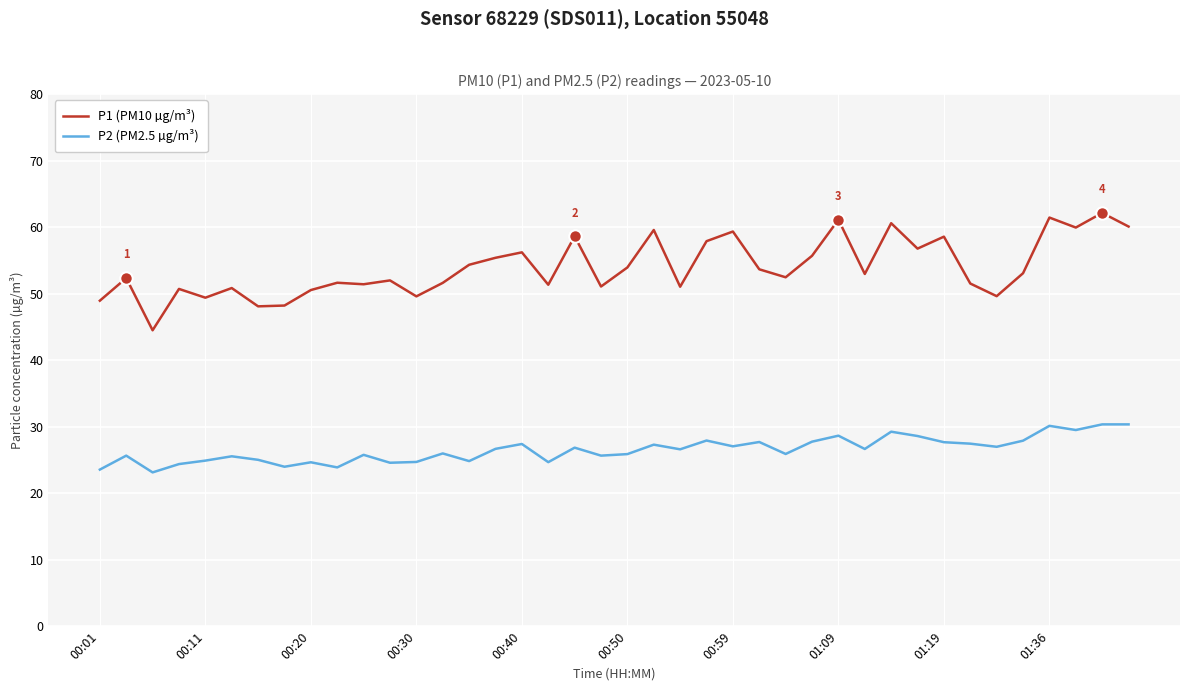

What is the lowest value of the P1 (PM10 µg/m³) series?

44.5